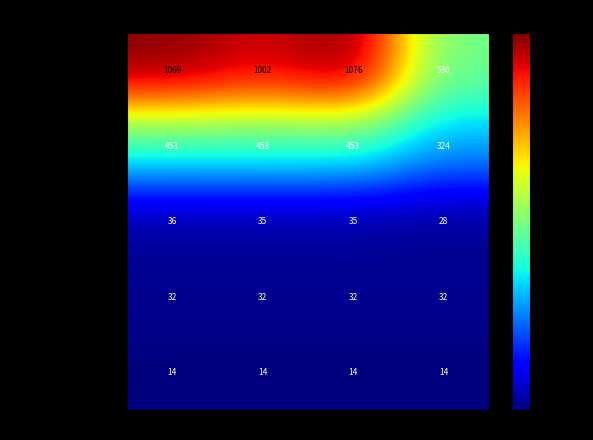

At which category is the sum across all series the highest?

2024-09